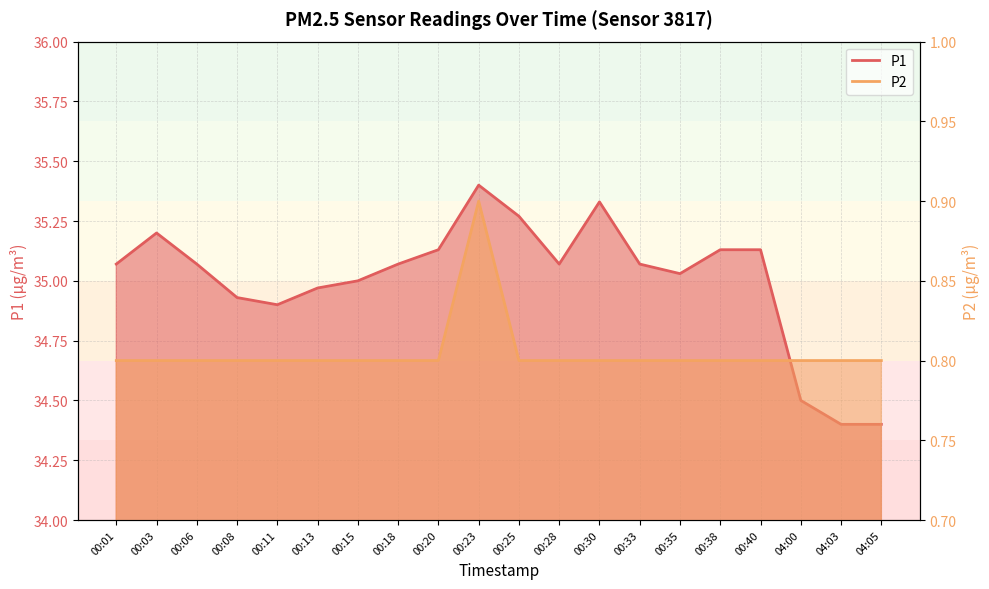

Count the number of categories in the chart.

20